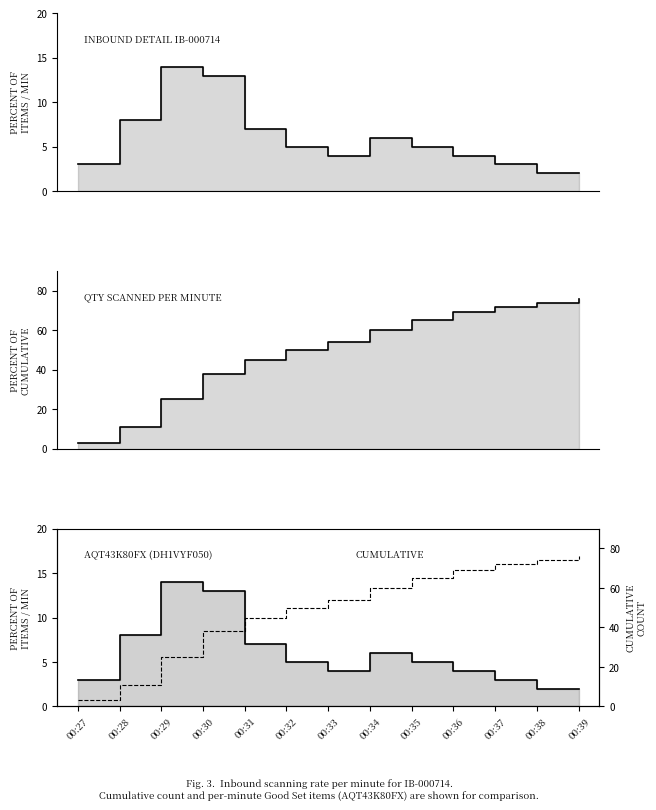

True or false: Good Set / min and Good Set intersect in this chart.

False